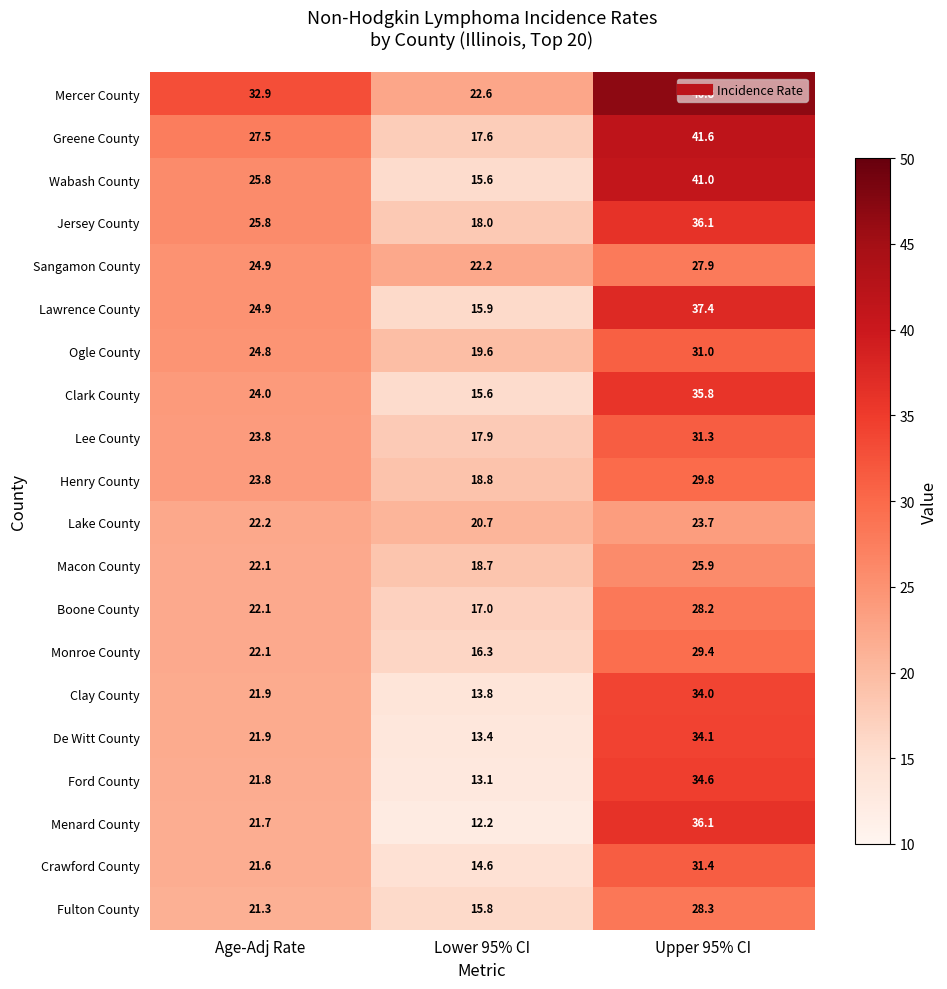

What is the difference between the highest and lowest values at Age-Adj Rate?

11.6